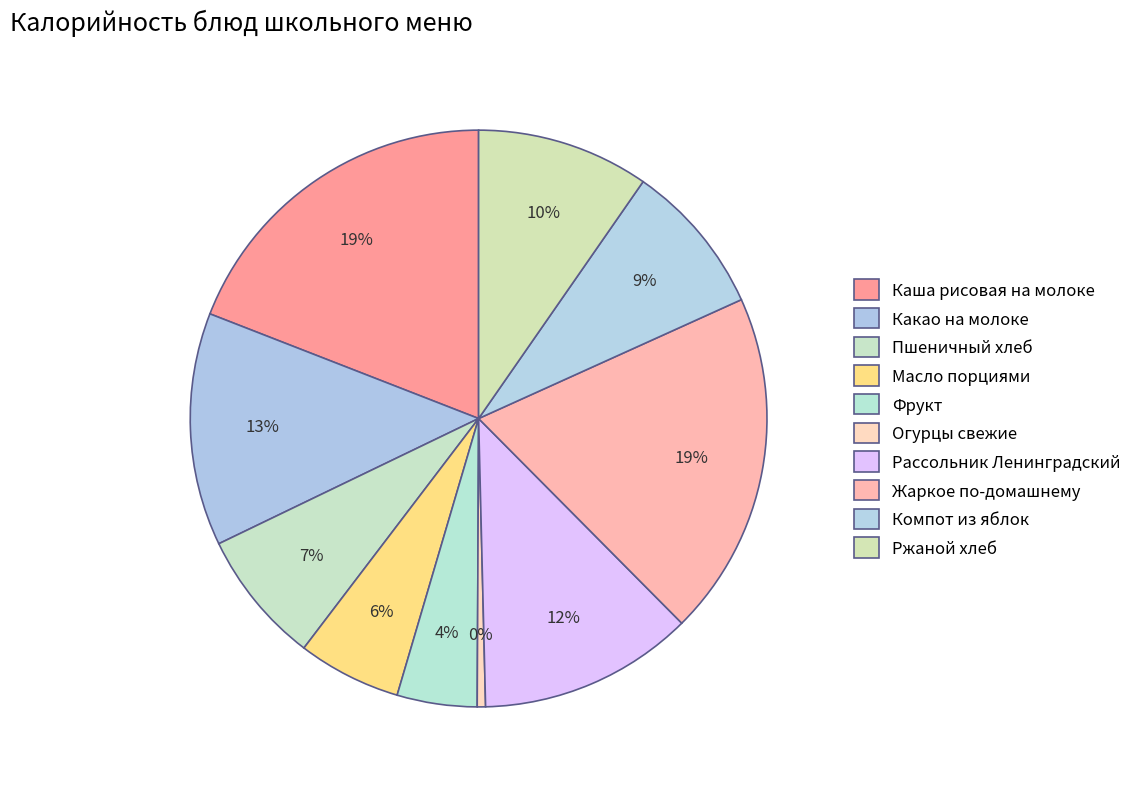

How many segments does this pie chart have?

10